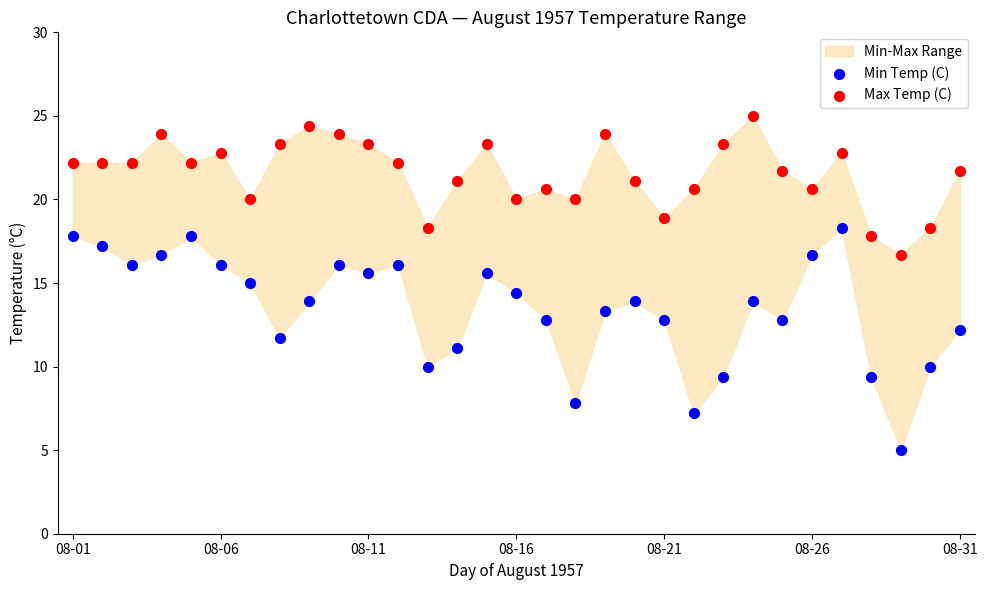

Across all data points, what is the range of Y values (max minus min)?

20.0